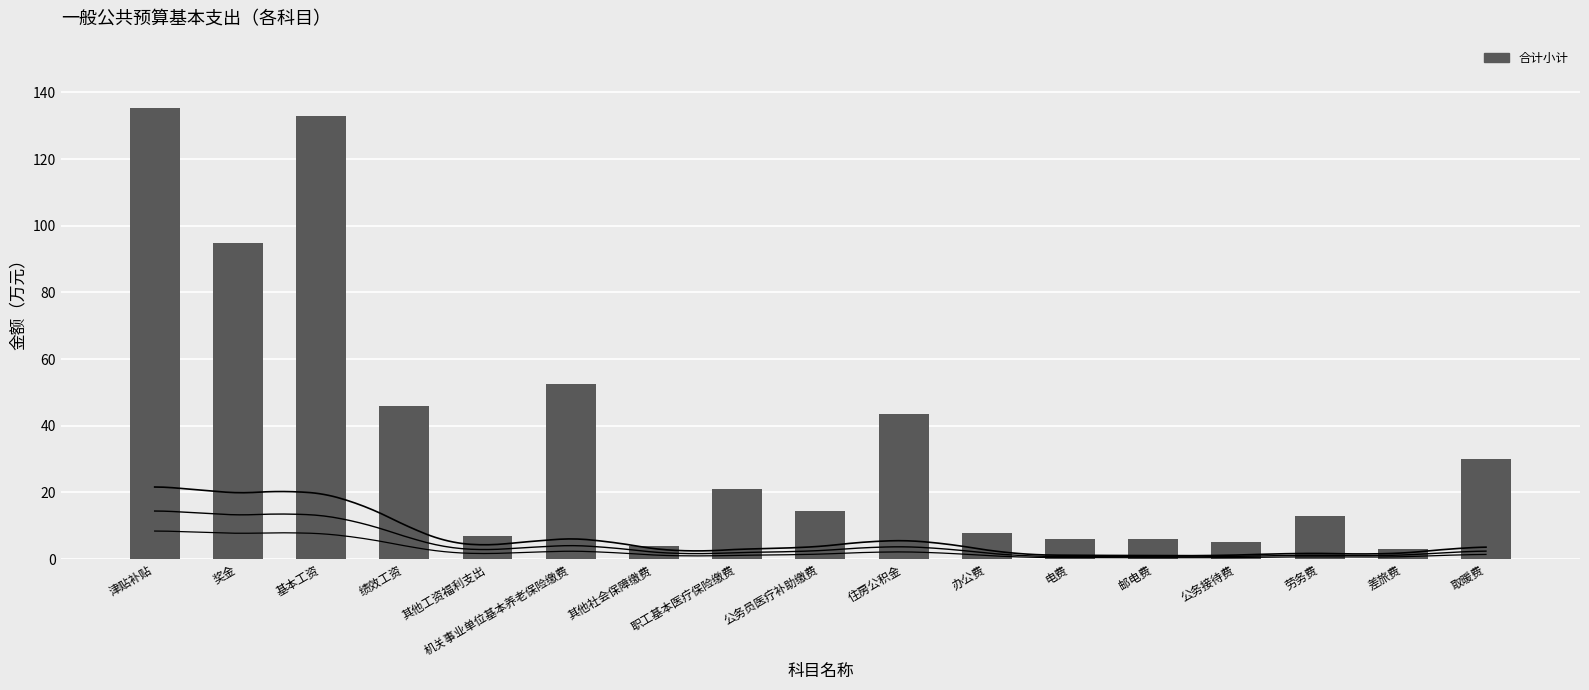

What is the smallest value displayed?

3.0